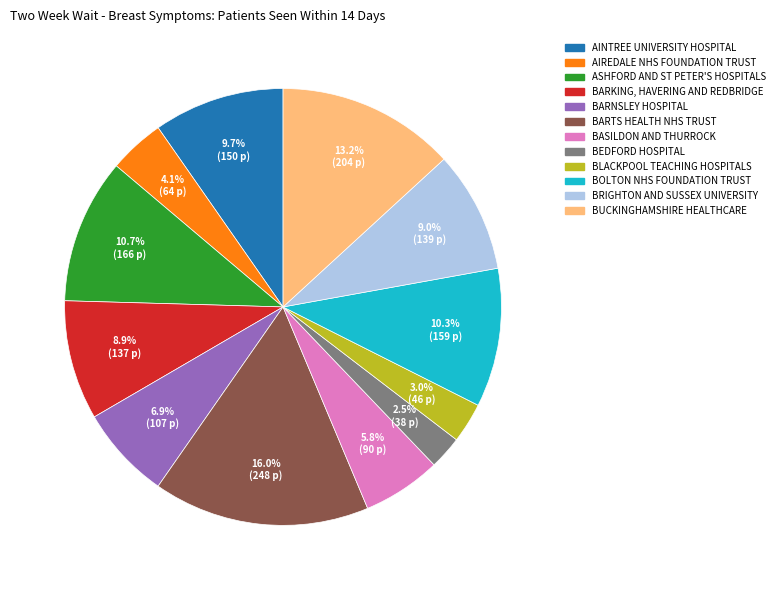

Between BARKING, HAVERING AND REDBRIDGE and AINTREE UNIVERSITY HOSPITAL, which is larger?

AINTREE UNIVERSITY HOSPITAL